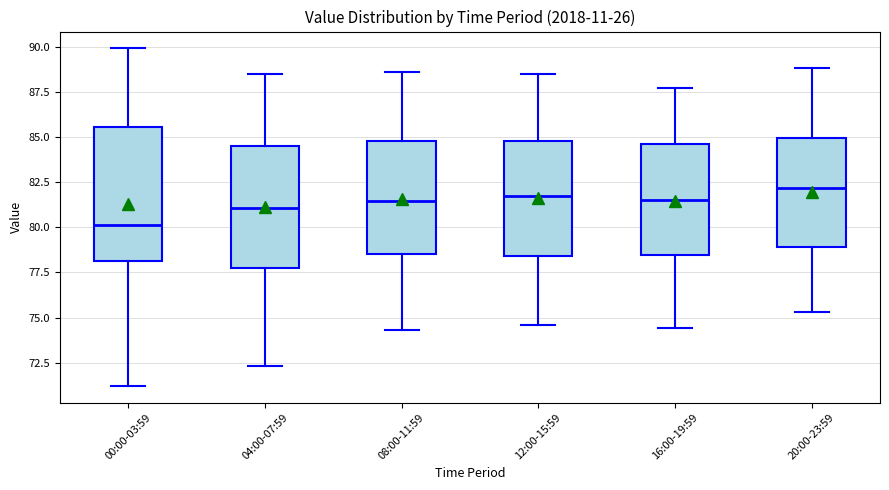

Comparing the boxes themselves (not the whiskers), which one is the tallest?

00:00-03:59